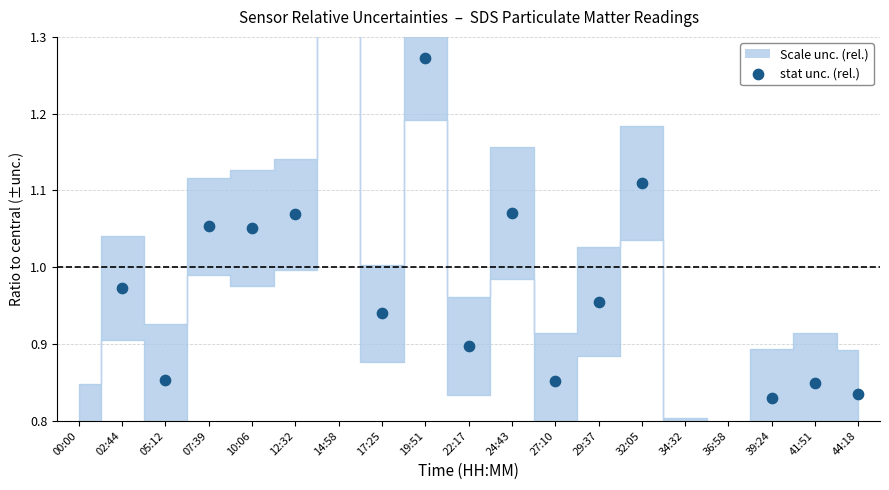

What is the change in value from 02:44 to 10:06?

+0.1